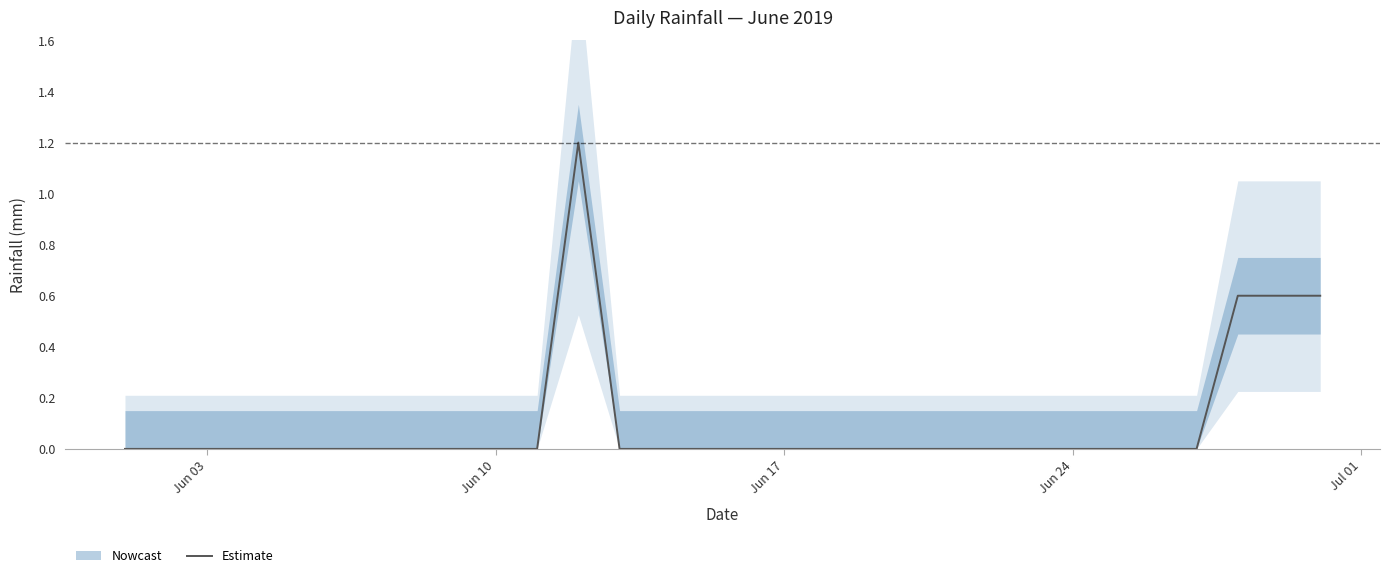

The Estimate series shows 0.0 at Jun 03. True or false?

True